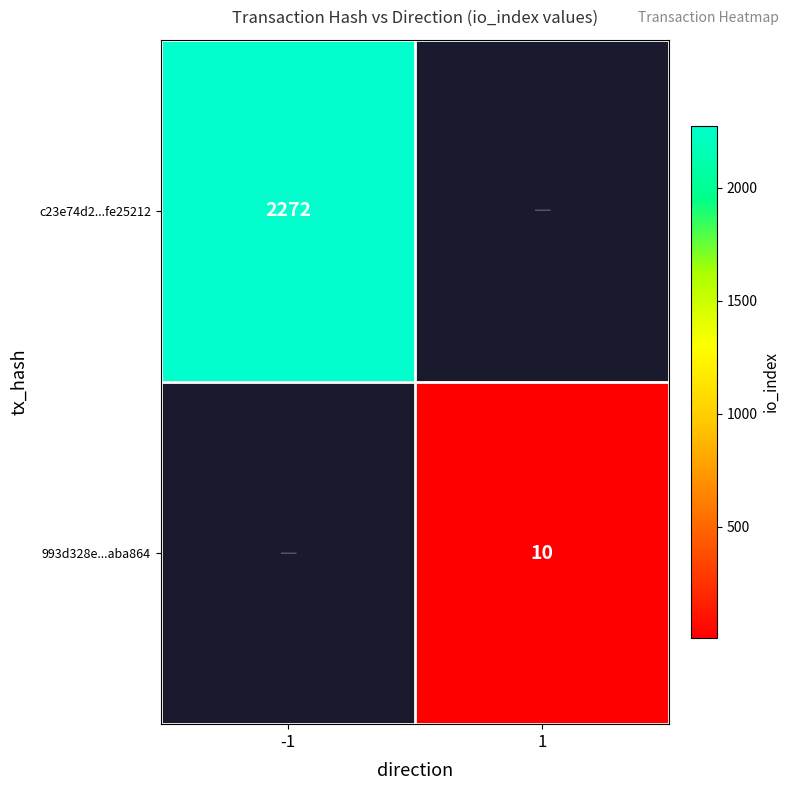

Which has a higher value, 1 or -1?

-1